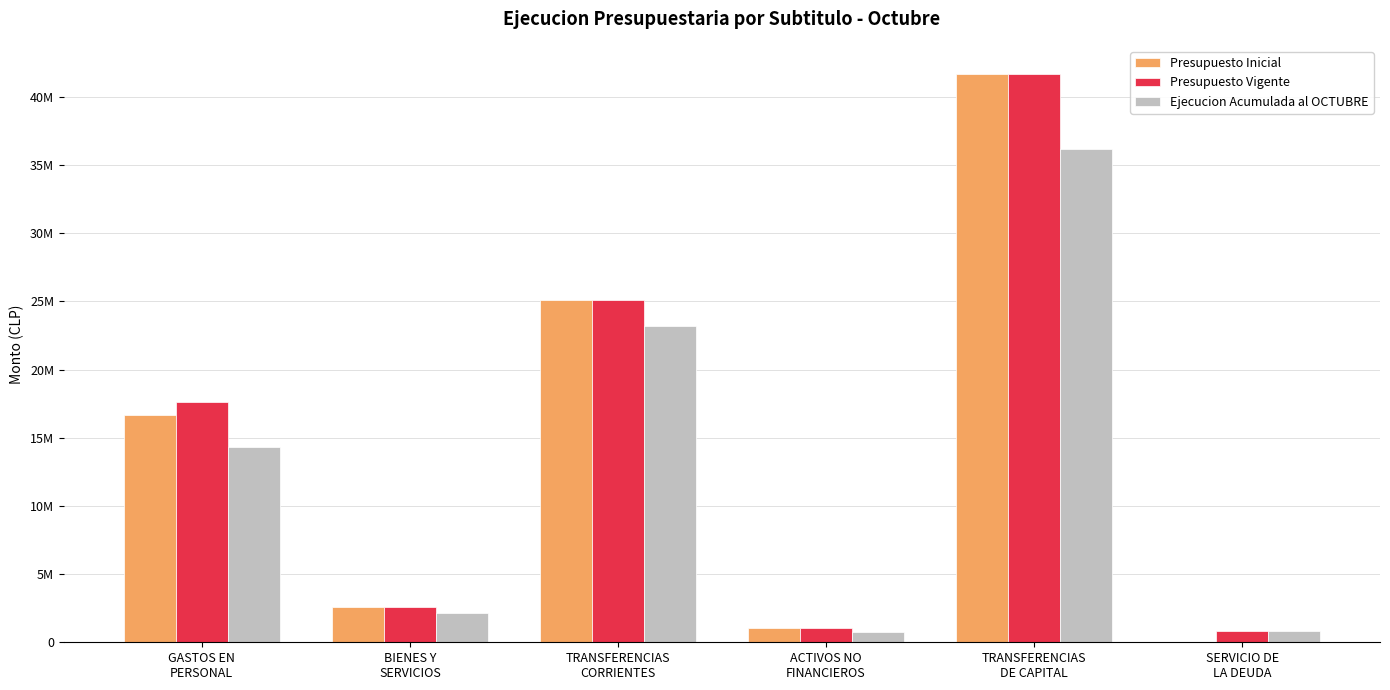

What is the total value across all series at ACTIVOS NO
FINANCIEROS?

2800867